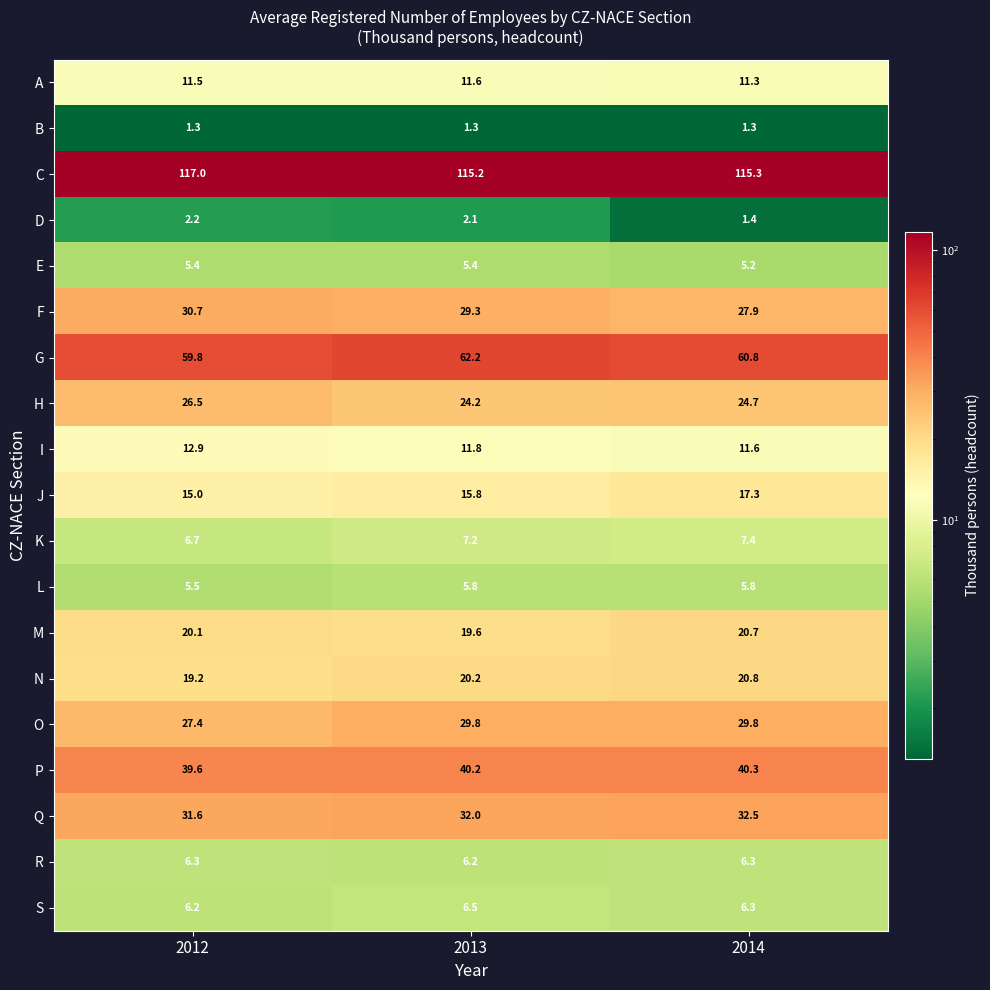

List the series in order of their peak value, lowest first.

B, D, E, L, R, S, K, A, I, J, M, N, H, O, F, Q, P, G, C